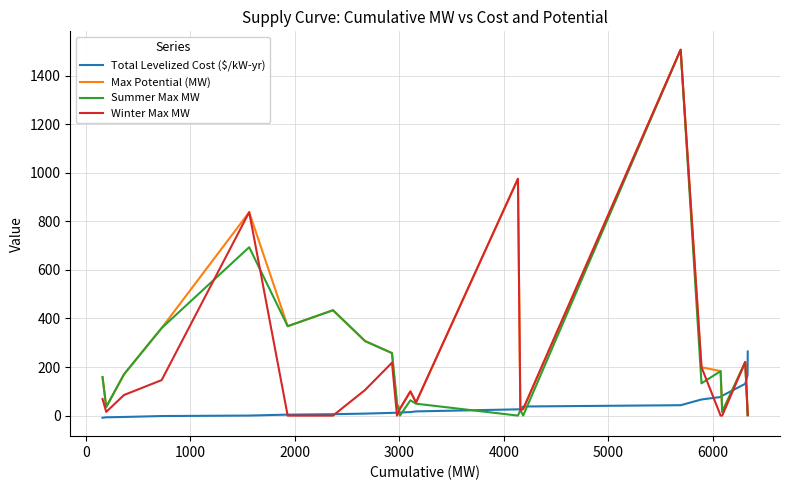

What is the greatest value displayed?

1506.9